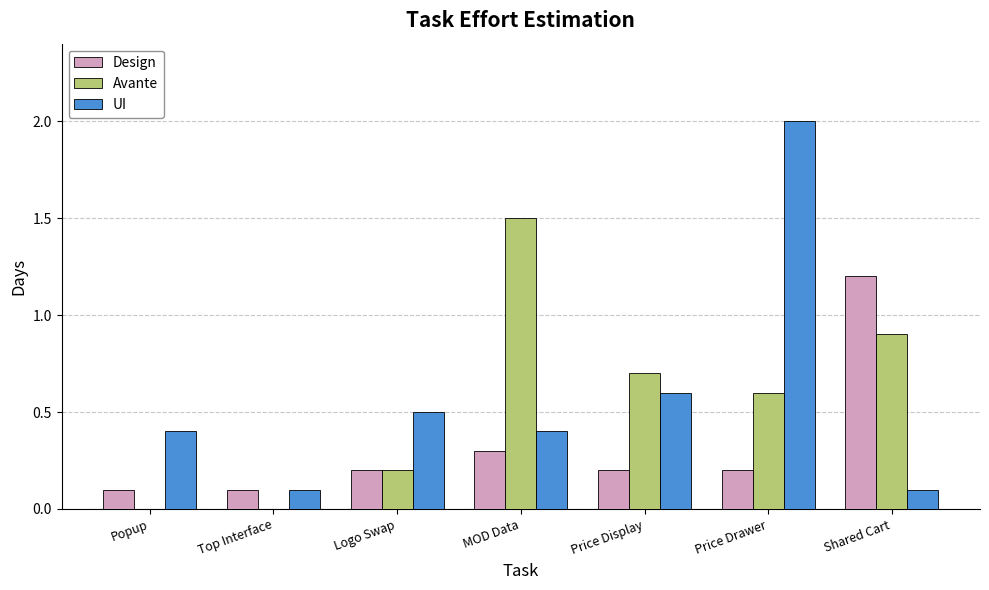

What is the total value across all series at Logo Swap?

0.9